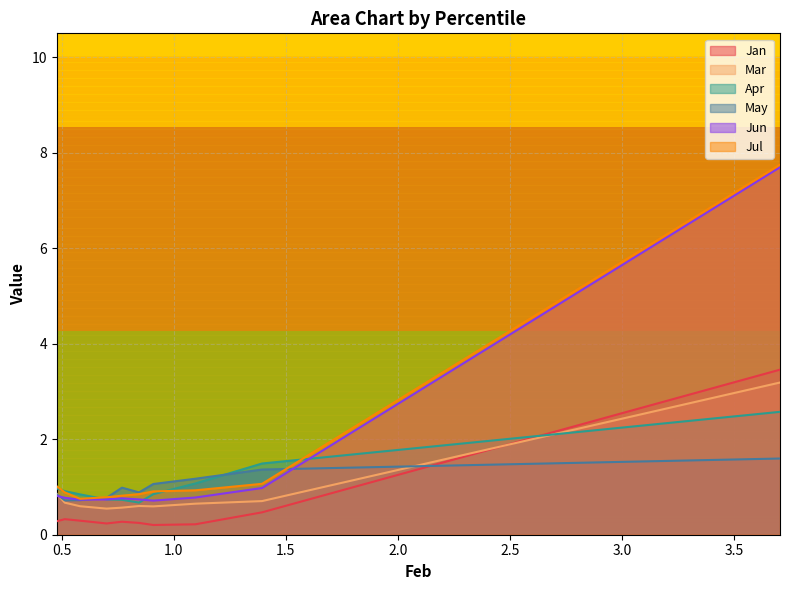

What is the highest value of the Mar series?

3.2